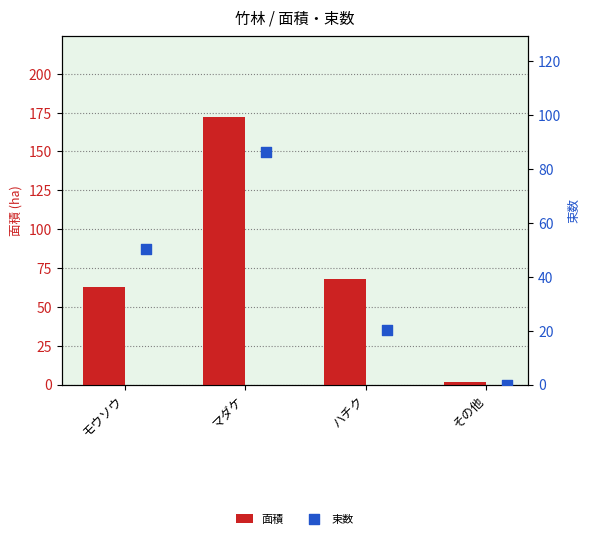

At how many categories does at least one series exceed 117?

1